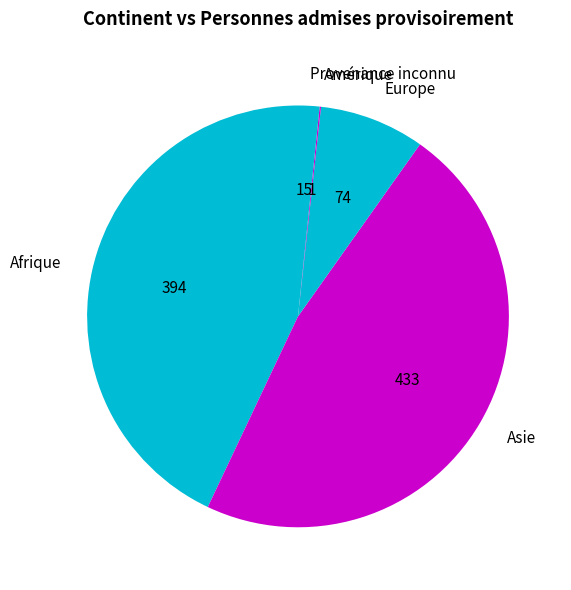

Which category has the biggest portion of the pie?

Asie